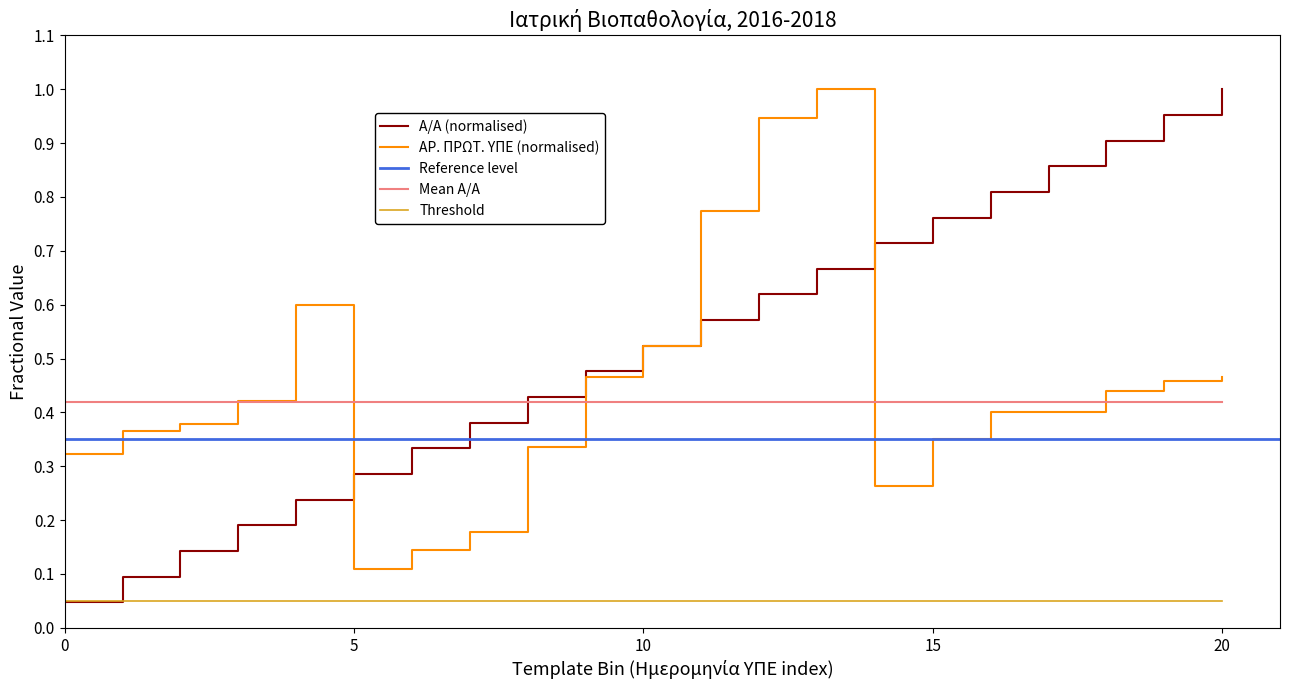

Which series ends up on top after the final intersection of ΑΡ. ΠΡΩΤ. ΥΠΕ and Α/Α?

Α/Α